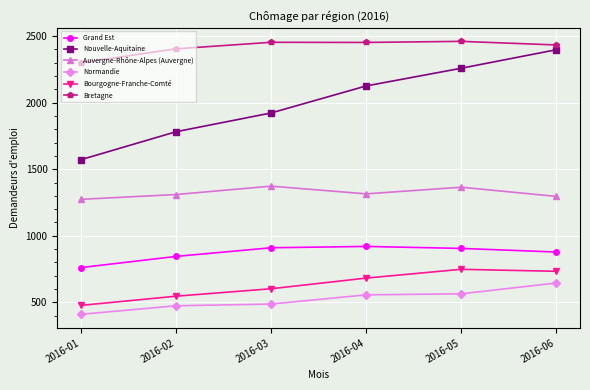

True or false: Auvergne-Rhône-Alpes (Auvergne) and Bourgogne-Franche-Comté intersect in this chart.

False